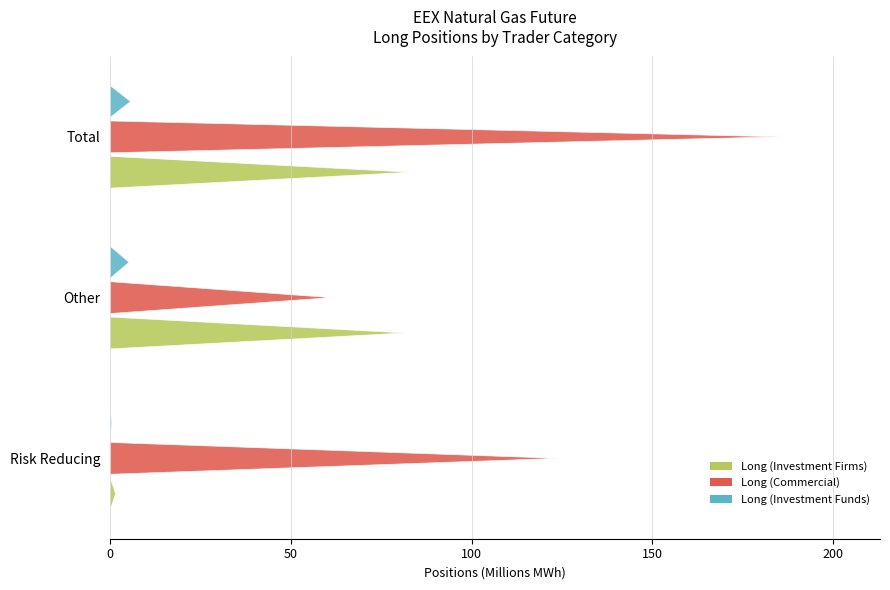

Which label corresponds to the smallest value in the chart?

Risk Reducing